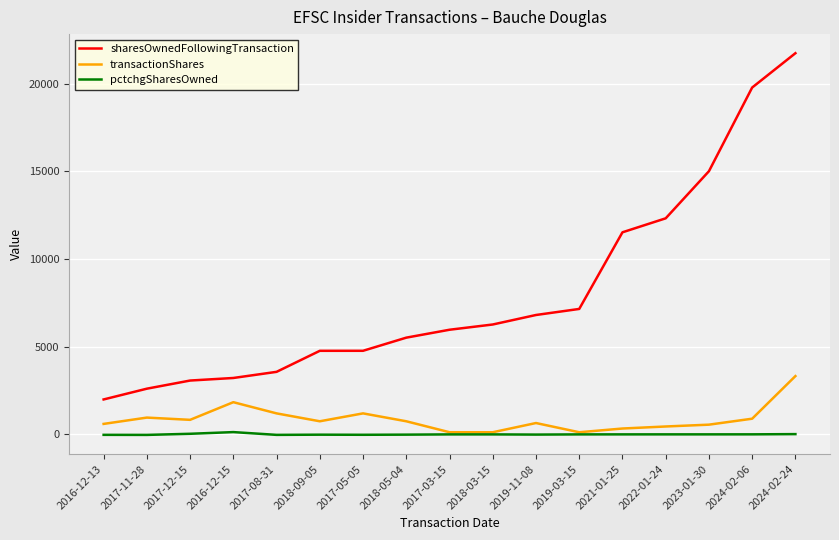

True or false: sharesOwnedFollowingTransaction and transactionShares cross at least once.

False